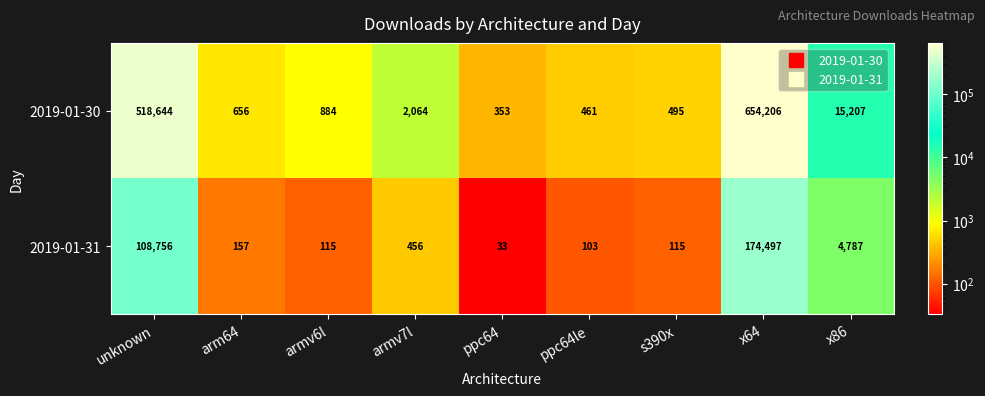

Between arm64 and ppc64le, which series saw the biggest shift?

2019-01-30